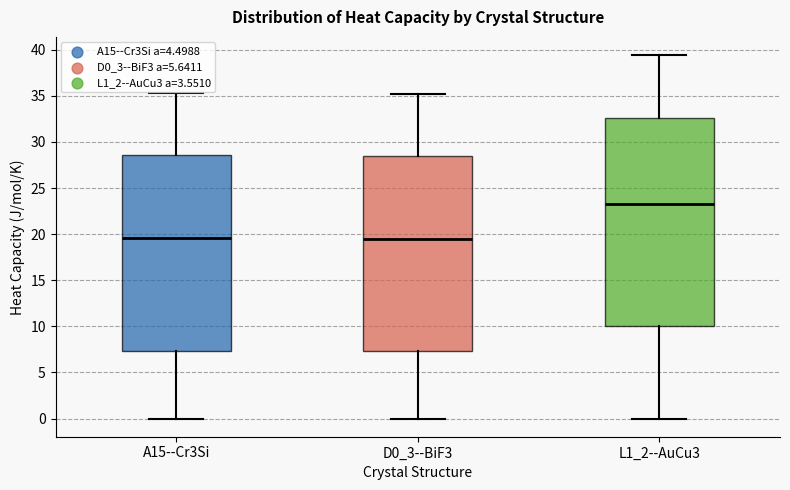

Reading left to right, transcribe this box plot: for each box, give where its median line is, the range the box spans, and where its two whiskers end, as read against the y-axis. The values are not printed on the chart, so give them approximately, as read against the axis.

A15--Cr3Si: median 19.5, box 7.5 to 28.5, whiskers 0.0 to 35.5
D0_3--BiF3: median 19.5, box 7.5 to 28.5, whiskers 0.0 to 35.0
L1_2--AuCu3: median 23.5, box 10.0 to 32.5, whiskers 0.0 to 39.5